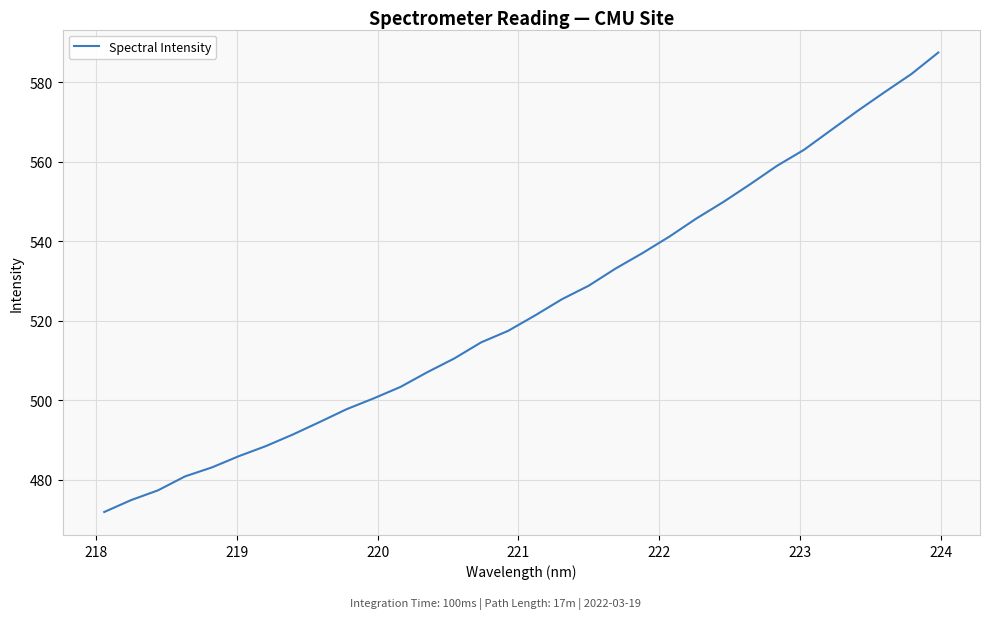

What is the maximum value shown in the chart?

587.5